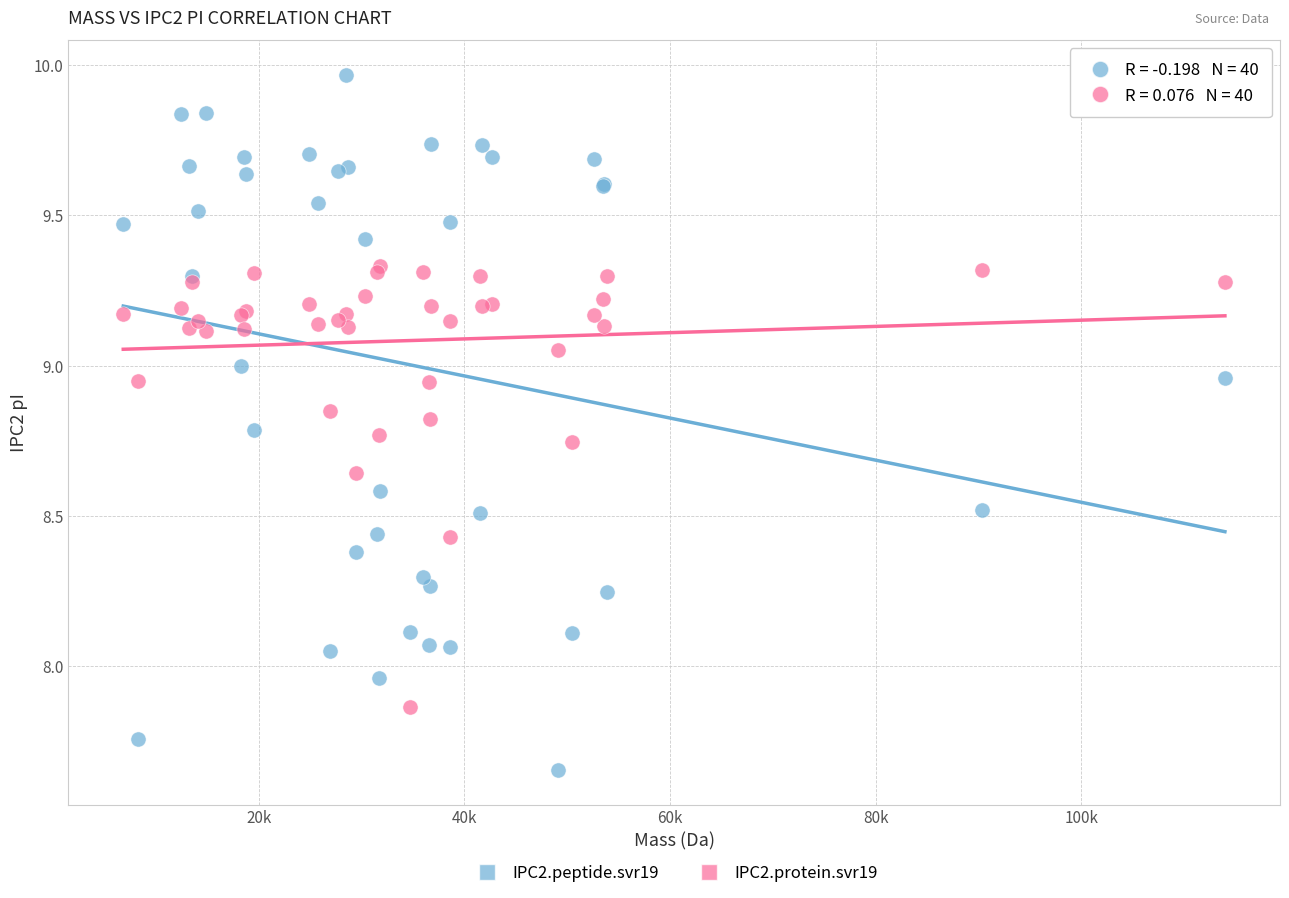

Which series reaches the minimum Y coordinate?

IPC2.peptide.svr19